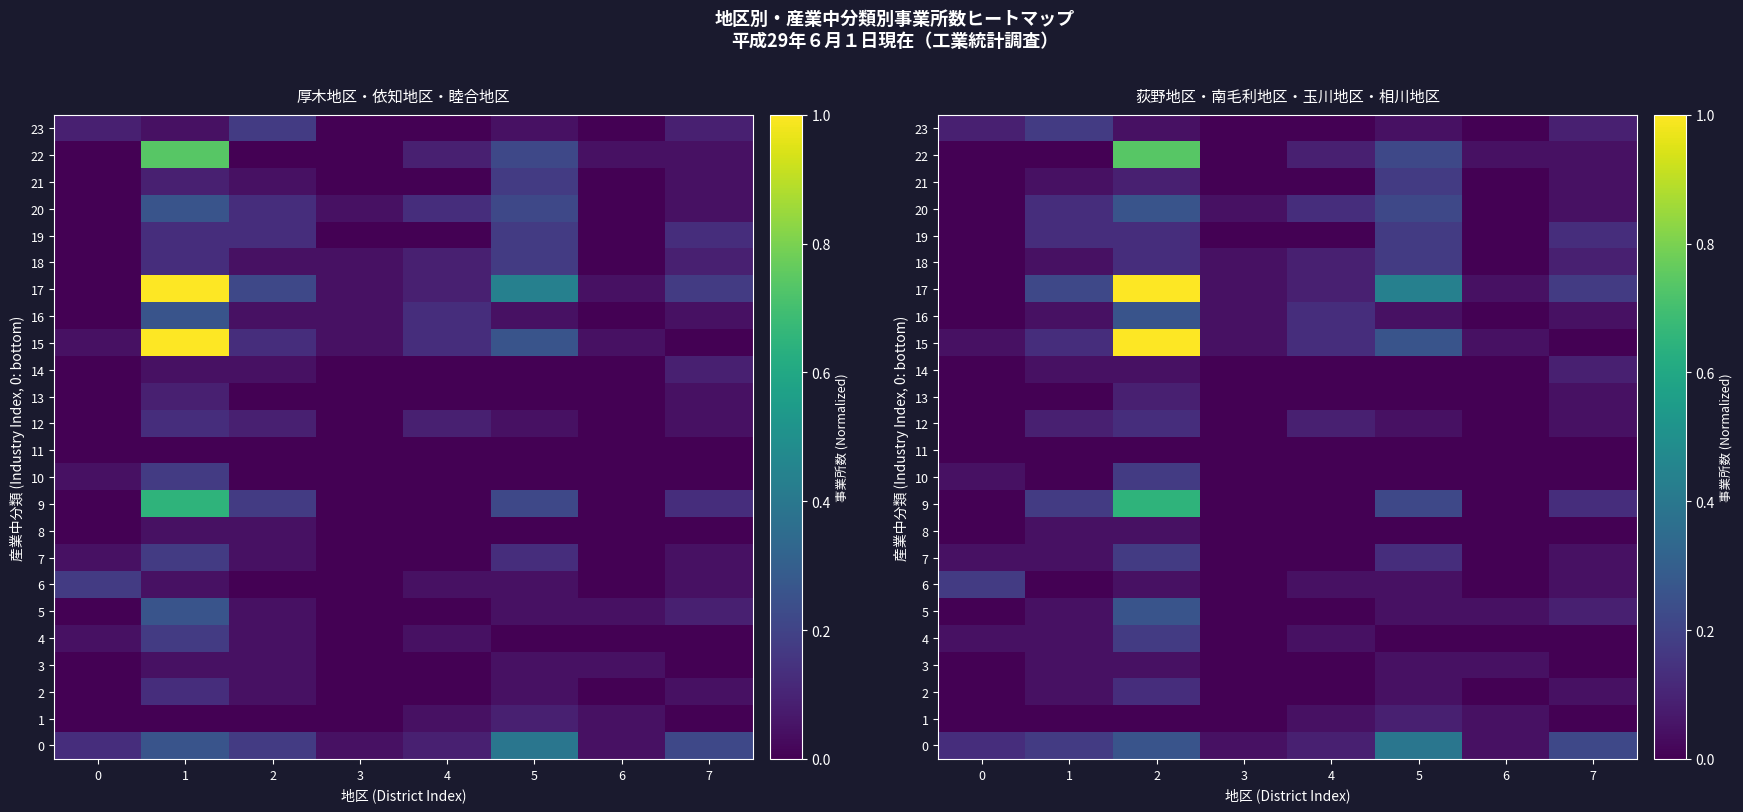

At how many categories does at least one series exceed 0?

8